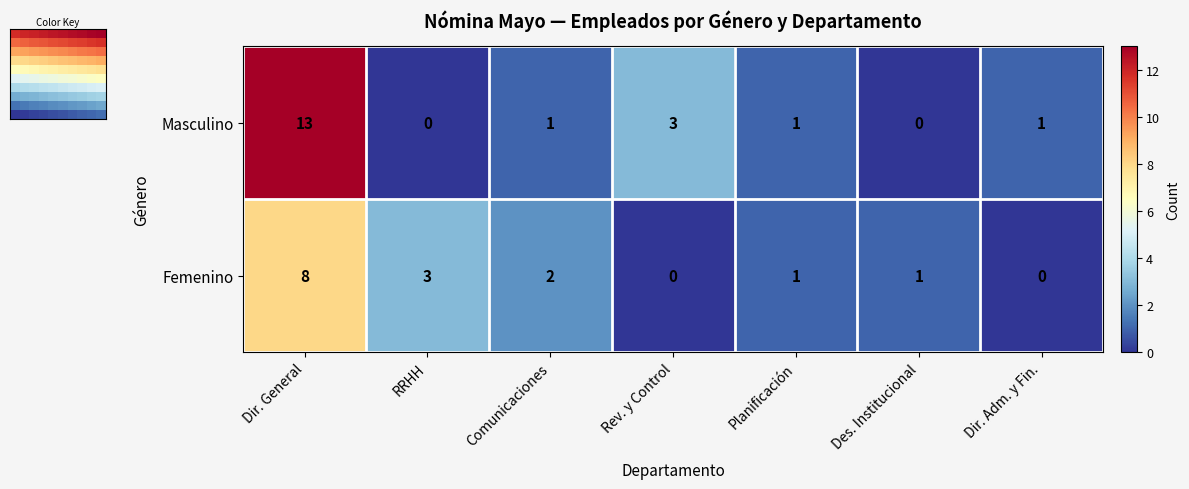

The Masculino series shows 0 at Des. Institucional. True or false?

True